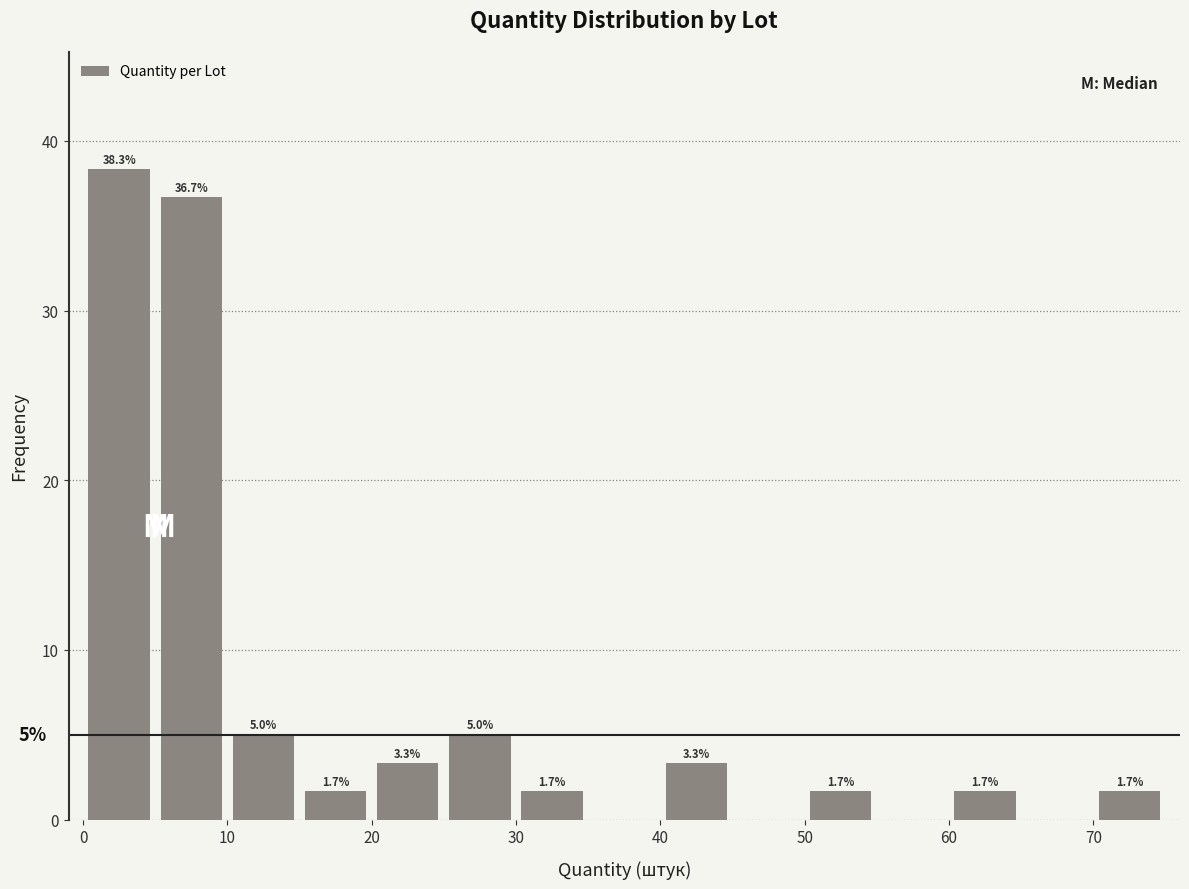

Which range on the x-axis has the tallest bar?

0 to 5